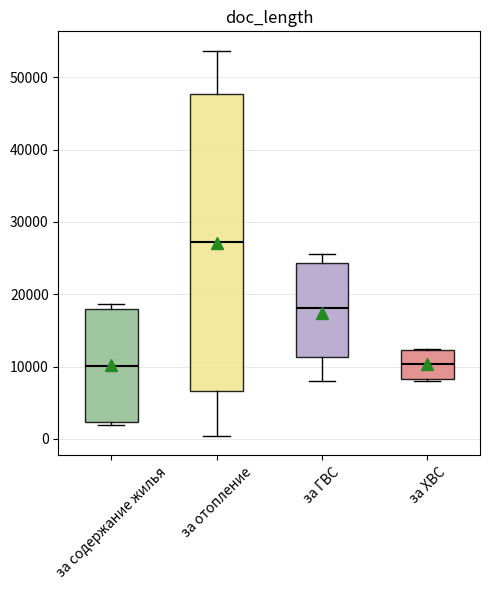

Reading left to right, transcribe this box plot: for each box, give where its median line is, the range the box spans, and where its two whiskers end, as read against the y-axis. The values are not printed on the chart, so give them approximately, as read against the axis.

за содержание жилья: median 10000, box 2000 to 18000, whiskers 2000 (just below the box's lower edge) to 19000
за отопление: median 27000, box 7000 to 48000, whiskers 0 to 54000
за ГВС: median 18000, box 11000 to 24000, whiskers 8000 to 26000
за ХВС: median 10000, box 8000 to 12000, whiskers 8000 (just below the box's lower edge) to 12000